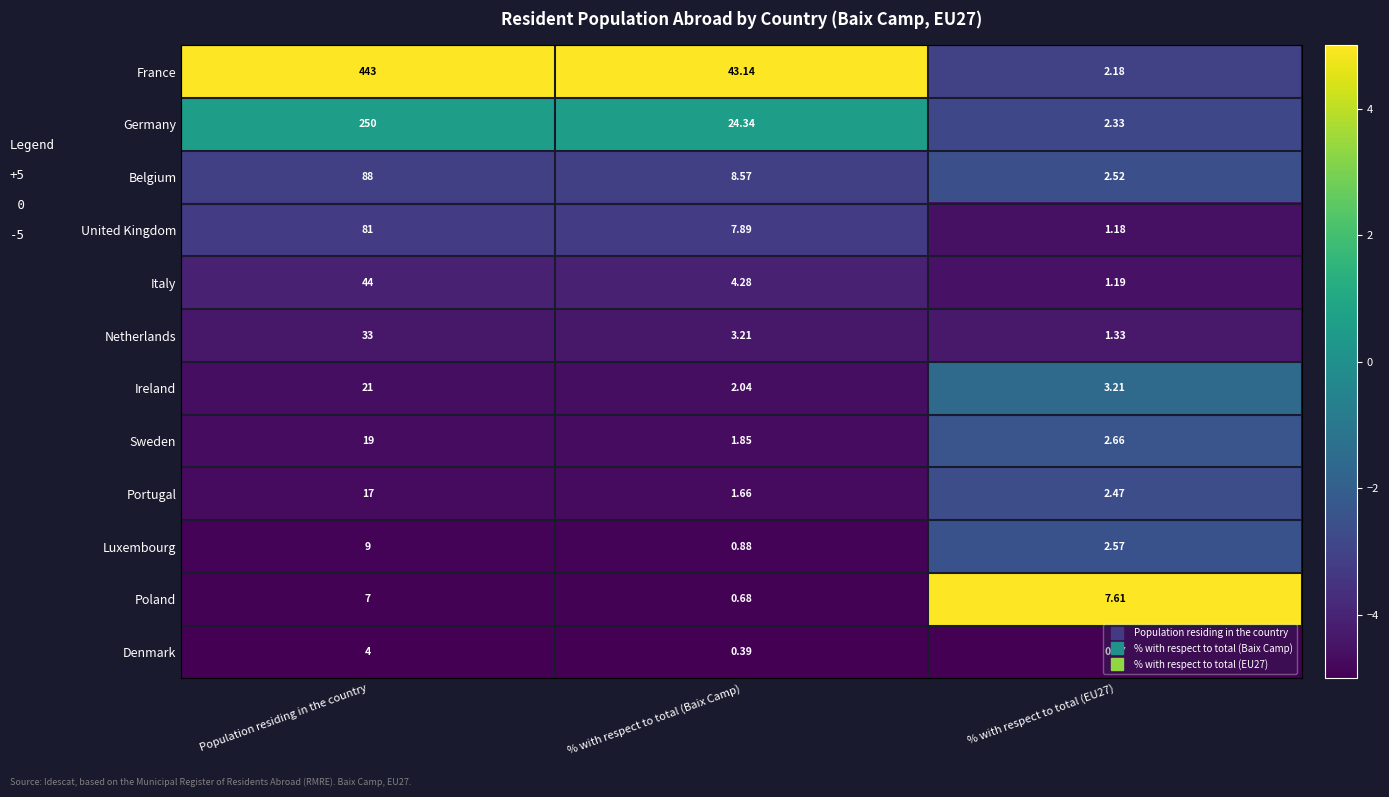

What is the total value across all series at Population residing in the country?

1016.0